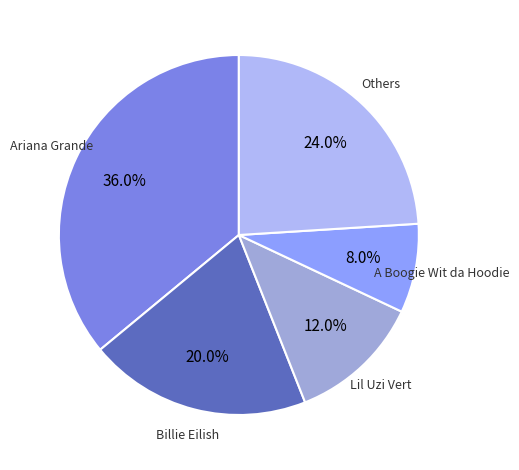

To the nearest percent, what percentage of the pie is Ariana Grande?

36%